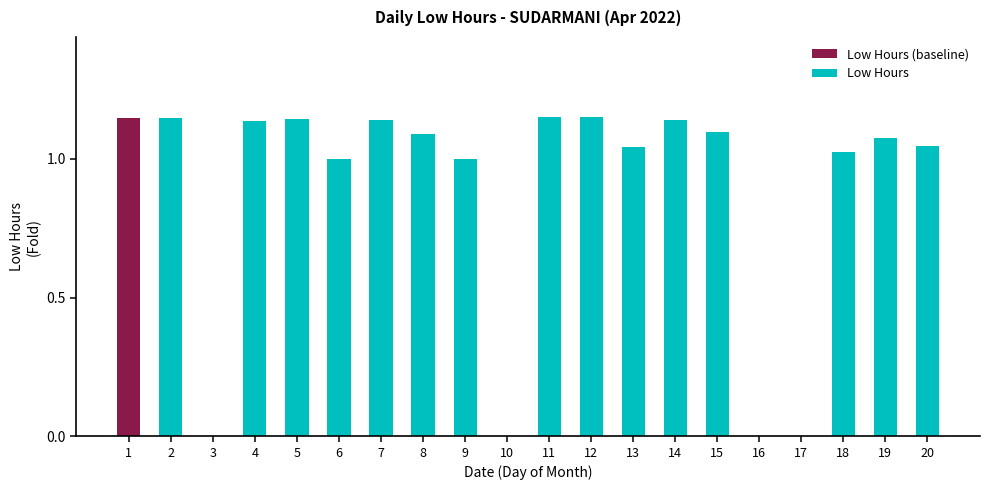

Is it true that Low Hours equals 0.0 at 3?

True